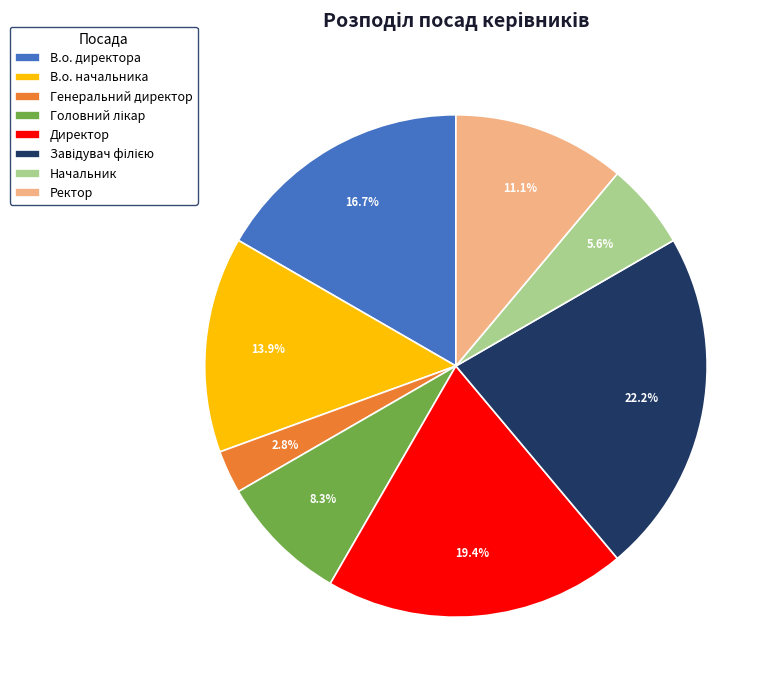

Is it true that В.о. начальника is 14% of the pie?

True